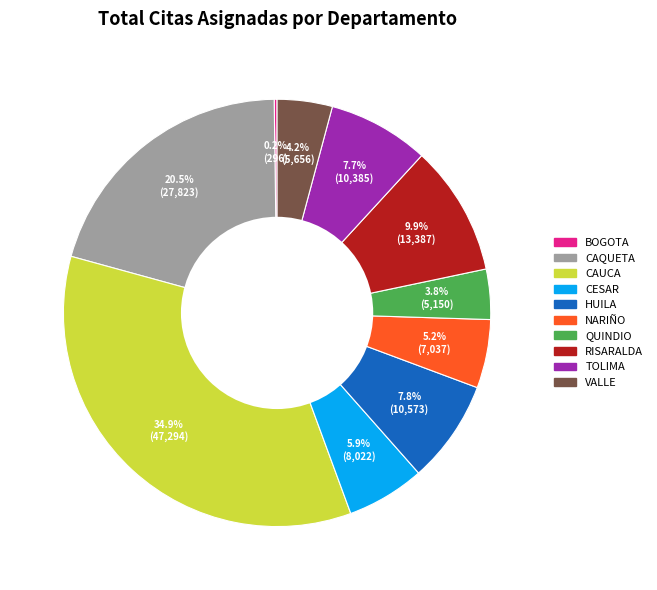

What is the largest slice in the pie chart?

CAUCA